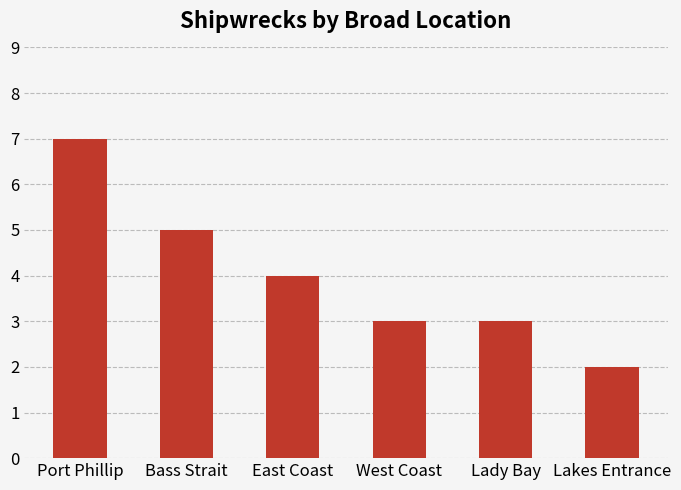

What position from the left is Lady Bay?

5